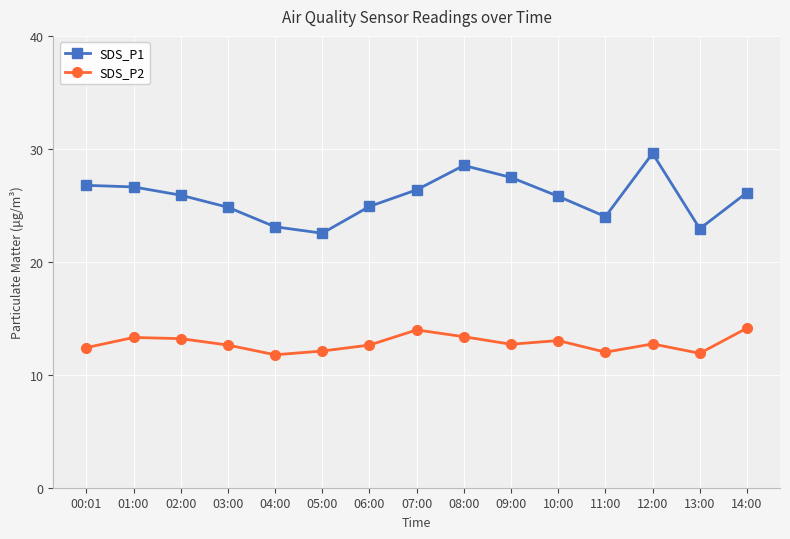

Between 09:00 and 11:00, which series saw the biggest shift?

SDS_P1